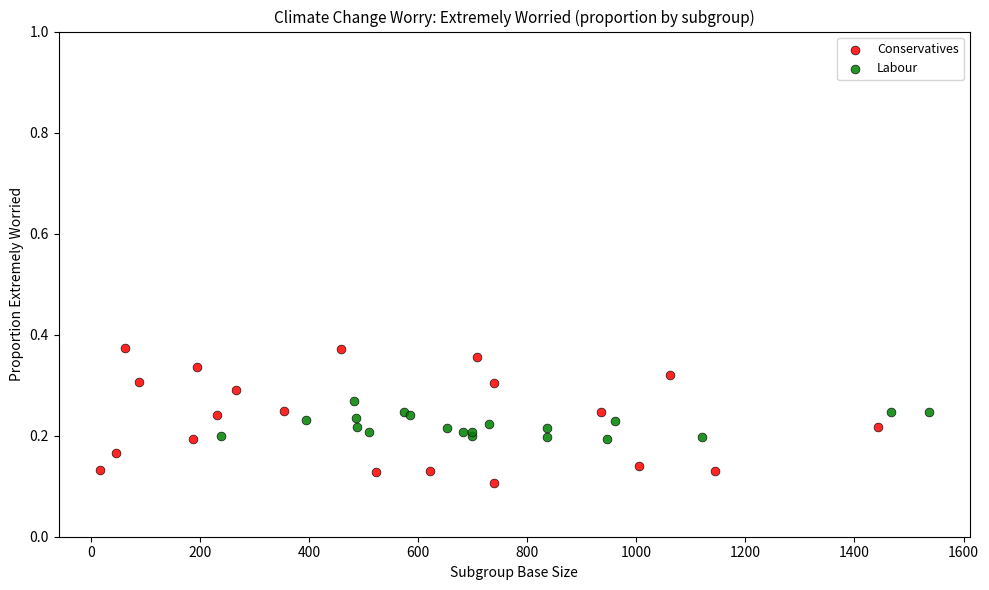

Which series reaches the maximum Y coordinate?

Conservatives